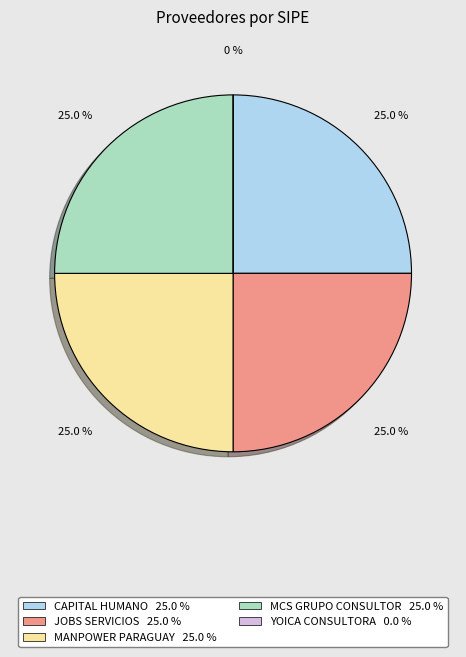

Is it true that CAPITAL HUMANO S.R.L. is 10% of the pie?

False